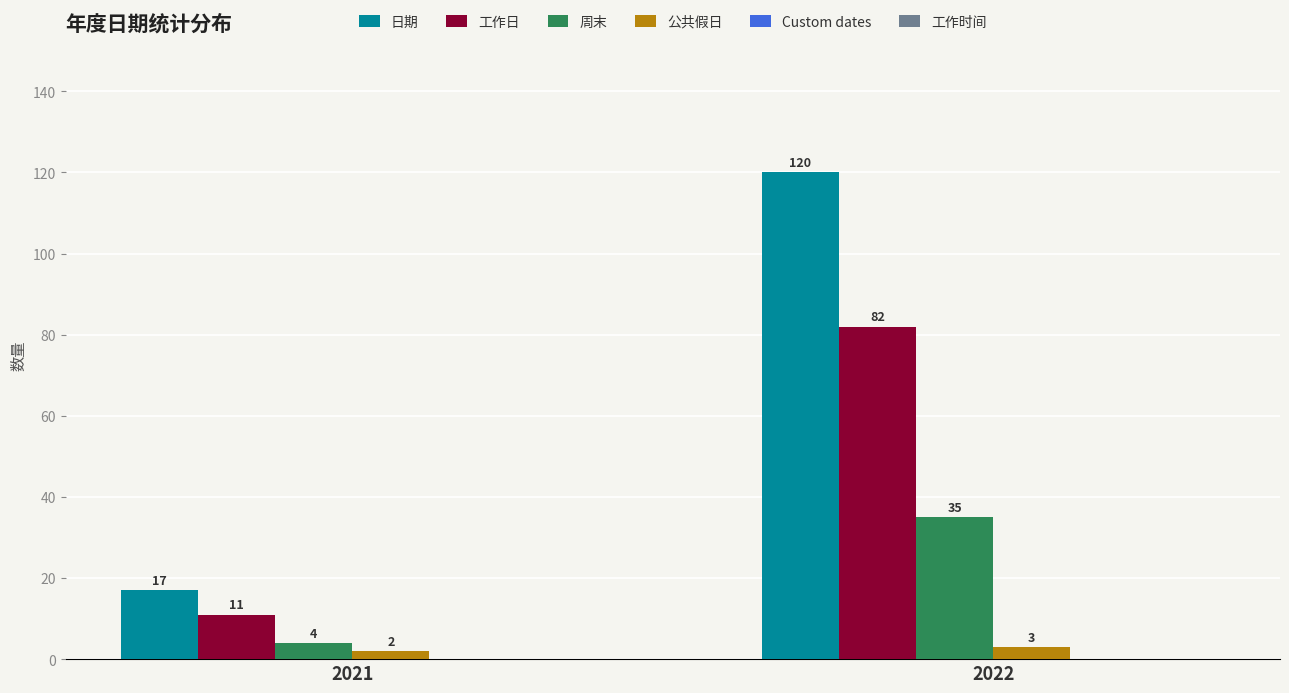

Reading left to right, transcribe all the data shown in this chart.

日期: 17	120
工作日: 11	82
周末: 4	35
公共假日: 2	3